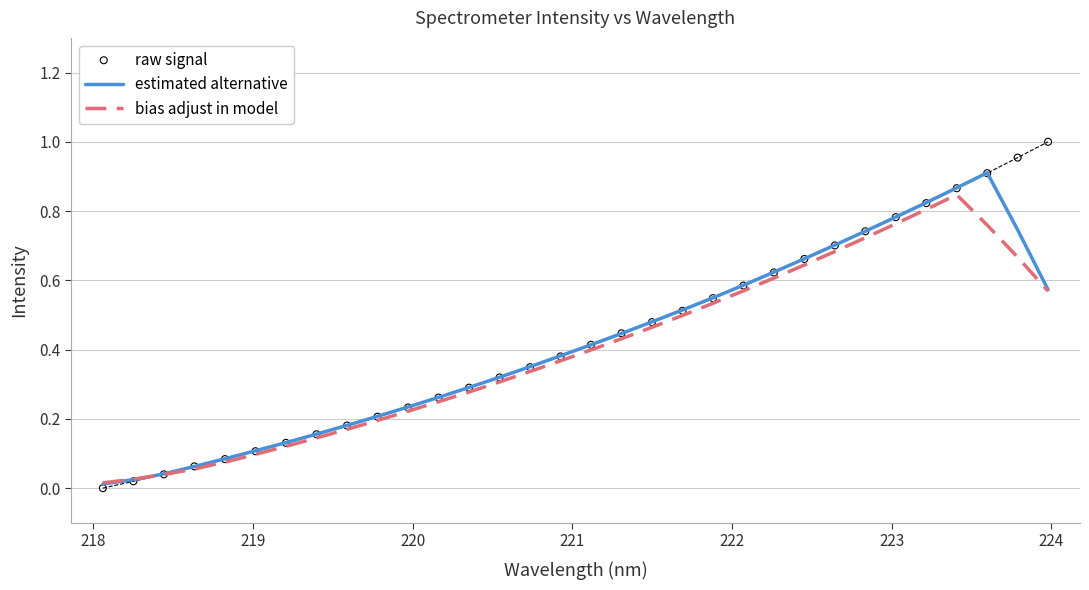

Which series has the largest Y range (max minus min)?

raw signal